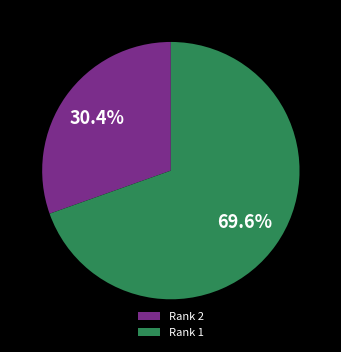

Combined, what portion of the pie is Rank 1 and Rank 2?

100.0%